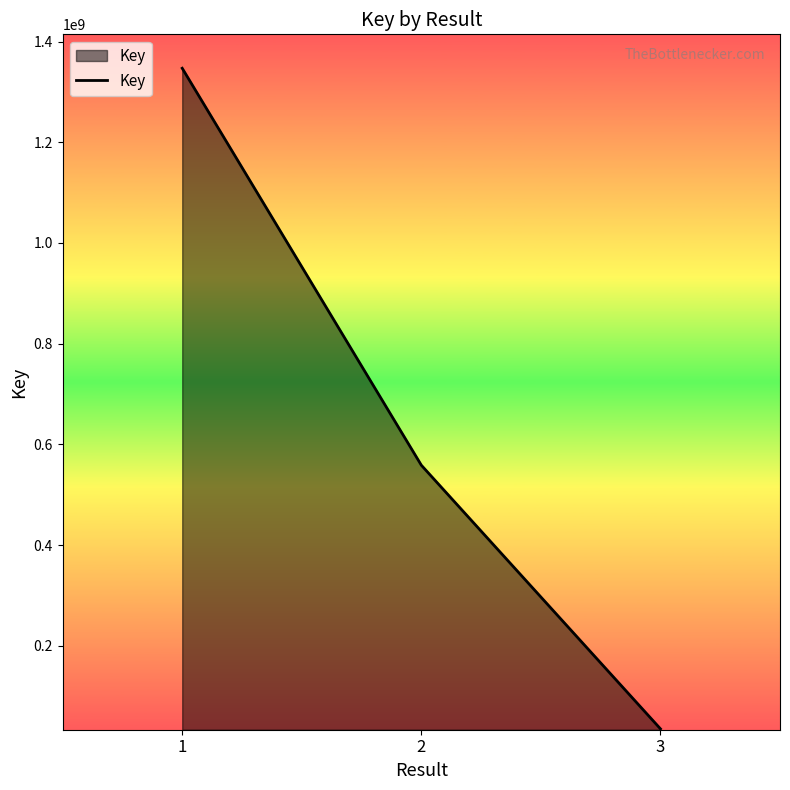

Rank the categories by value from lowest to highest.

3, 2, 1